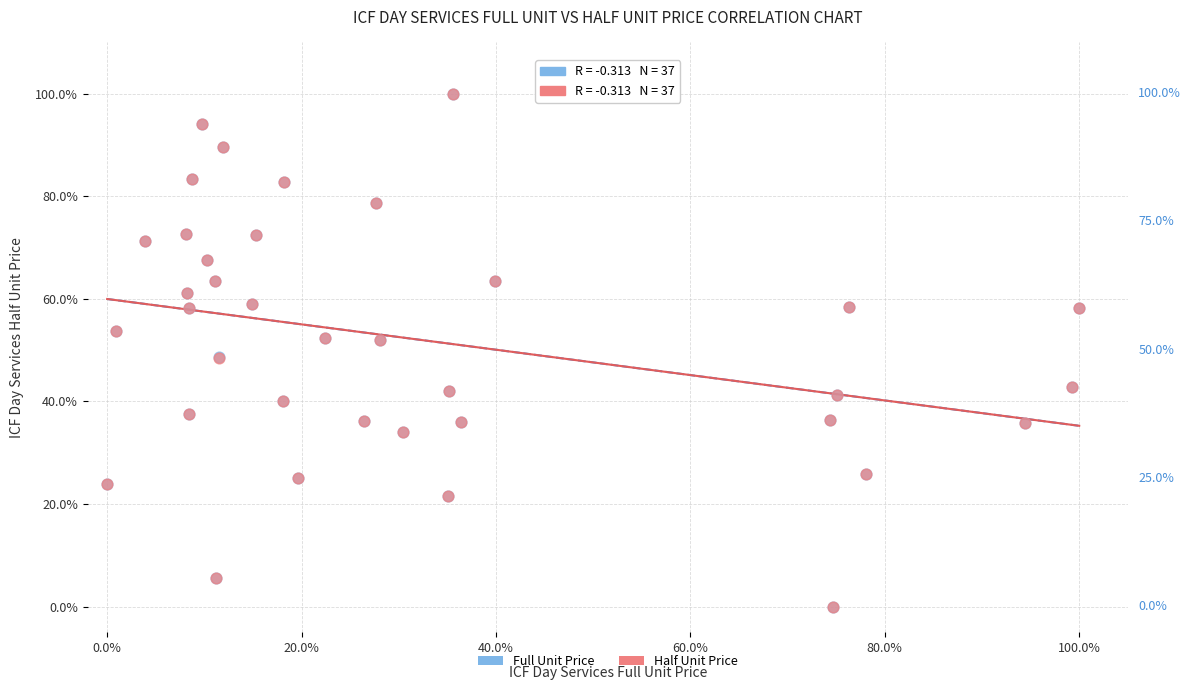

What are all the series names shown in the legend?

Full Unit Price, Half Unit Price